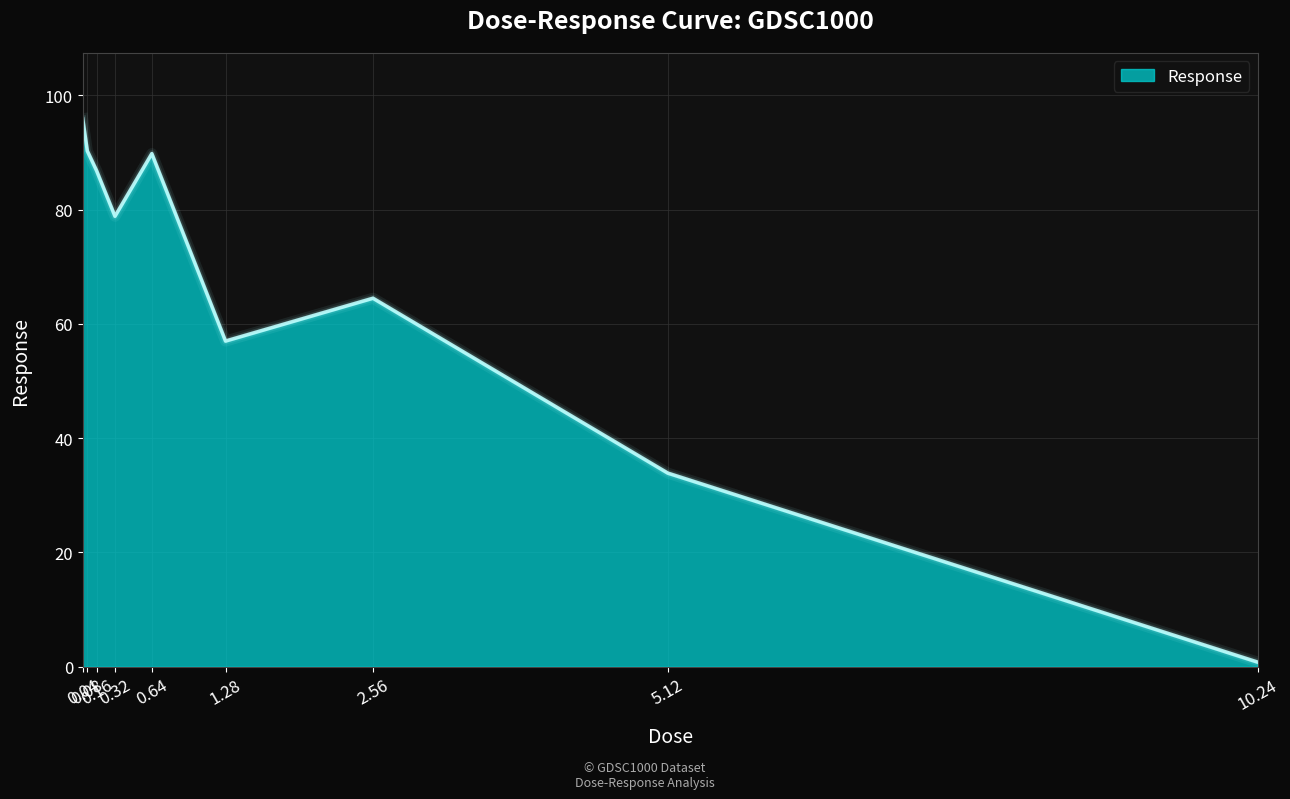

What is the change in value from 1.28 to 5.12?

-23.1